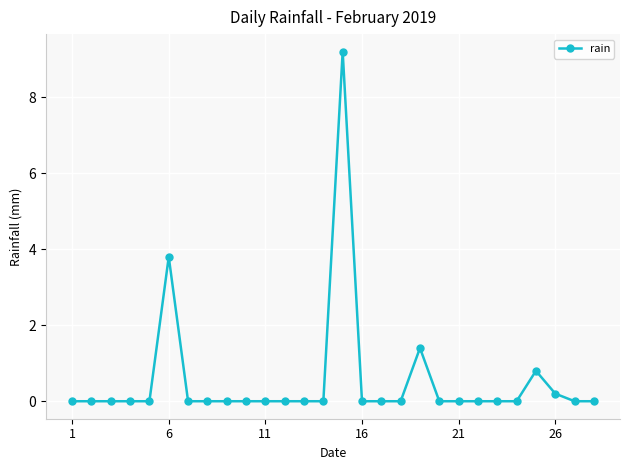

True or false: the data has more than 0 interior local peaks.

True